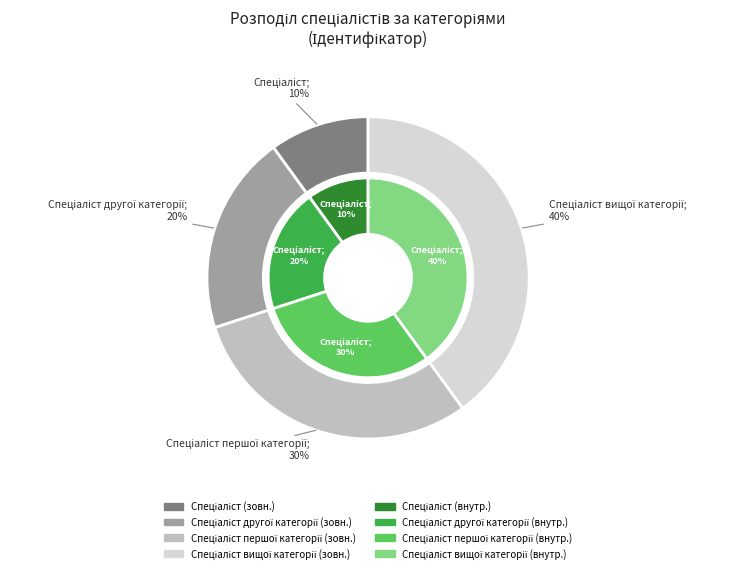

How many slices are in this pie chart?

4